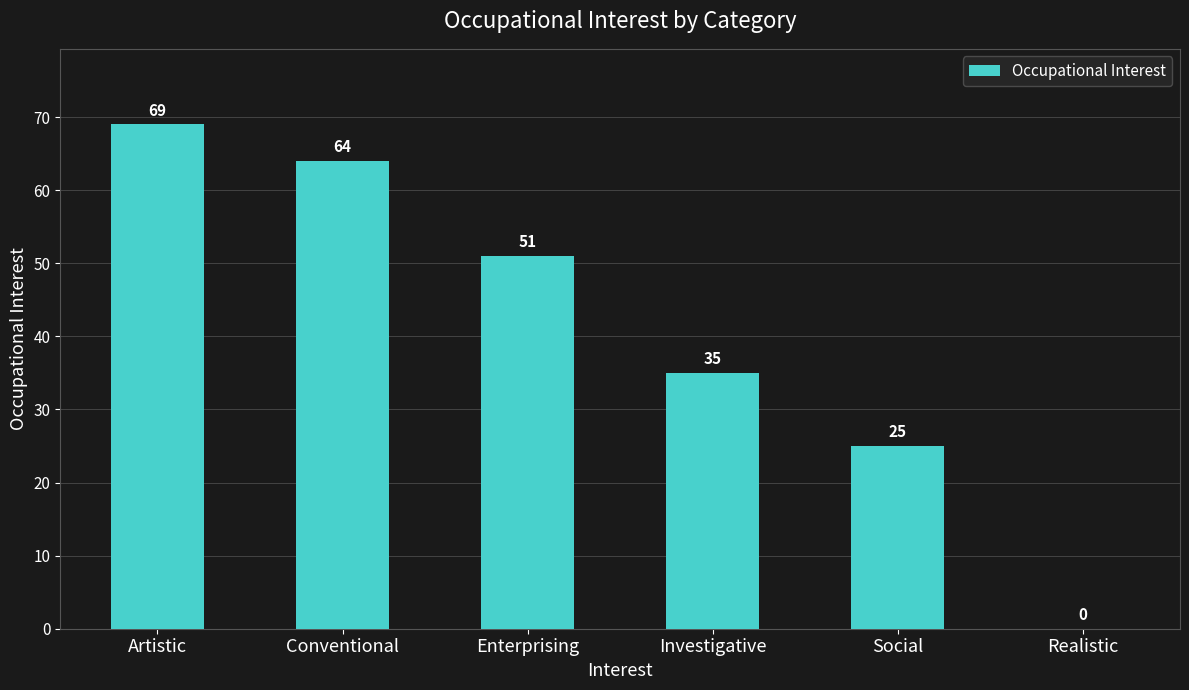

Where does the data first go above 51?

Artistic